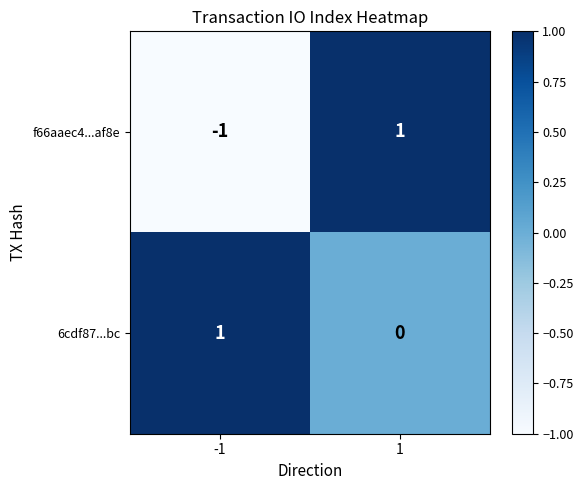

Count the number of data series in this chart.

2